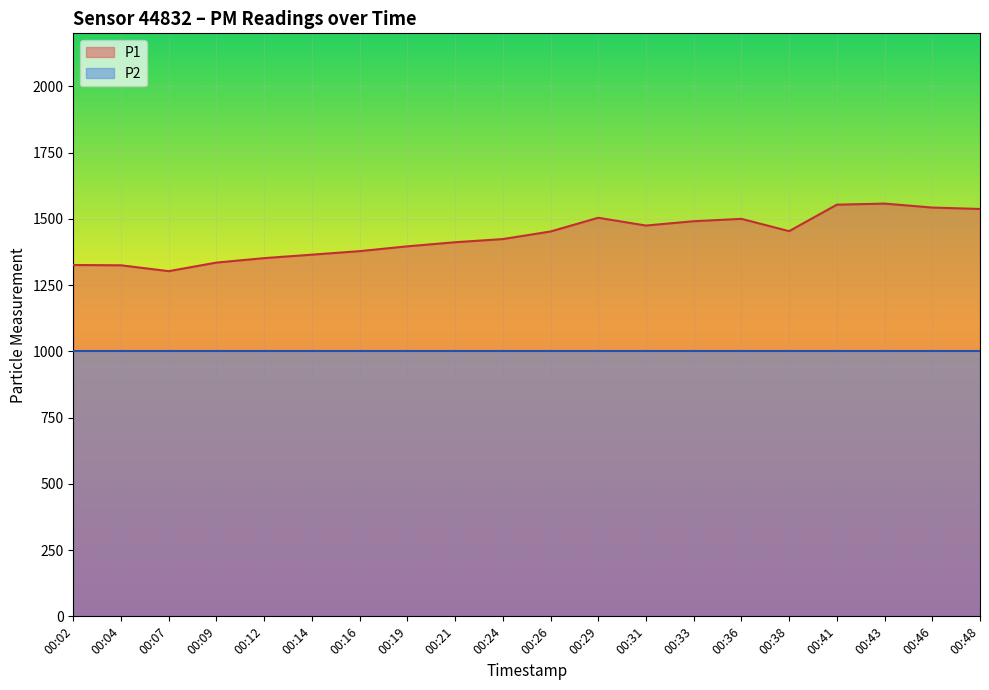

List the labels in order of value, largest first.

00:43, 00:41, 00:46, 00:48, 00:29, 00:36, 00:33, 00:31, 00:38, 00:26, 00:24, 00:21, 00:19, 00:16, 00:14, 00:12, 00:09, 00:02, 00:04, 00:07